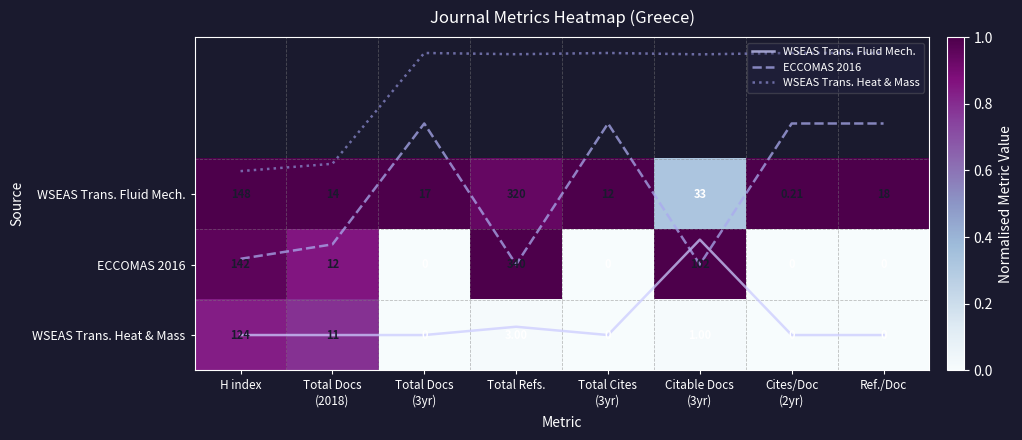

Between Cites/Doc
(2yr) and Total Docs
(2018), which is larger?

Cites/Doc
(2yr)